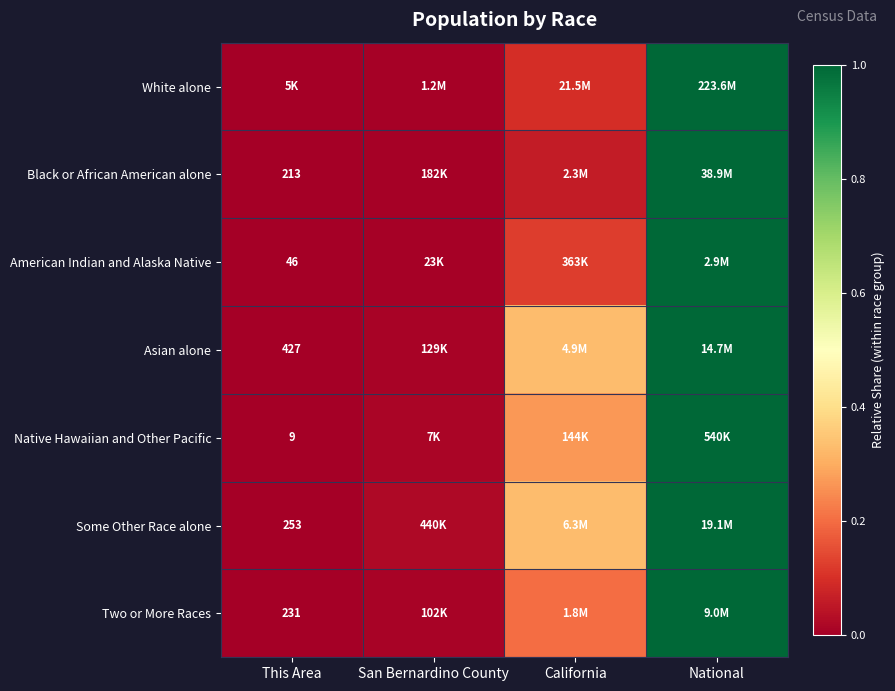

Is it true that Black or African American alone equals 0.0 at This Area?

False